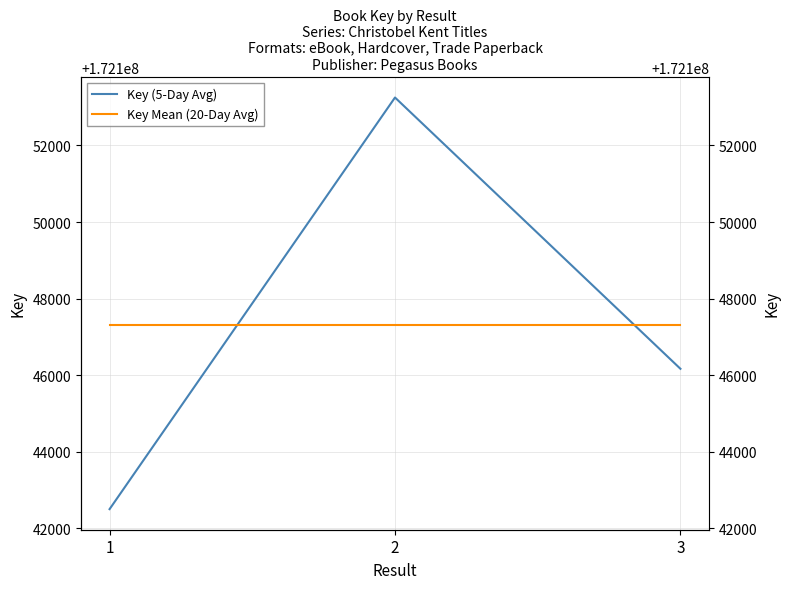

Which category has the highest value across all series?

2